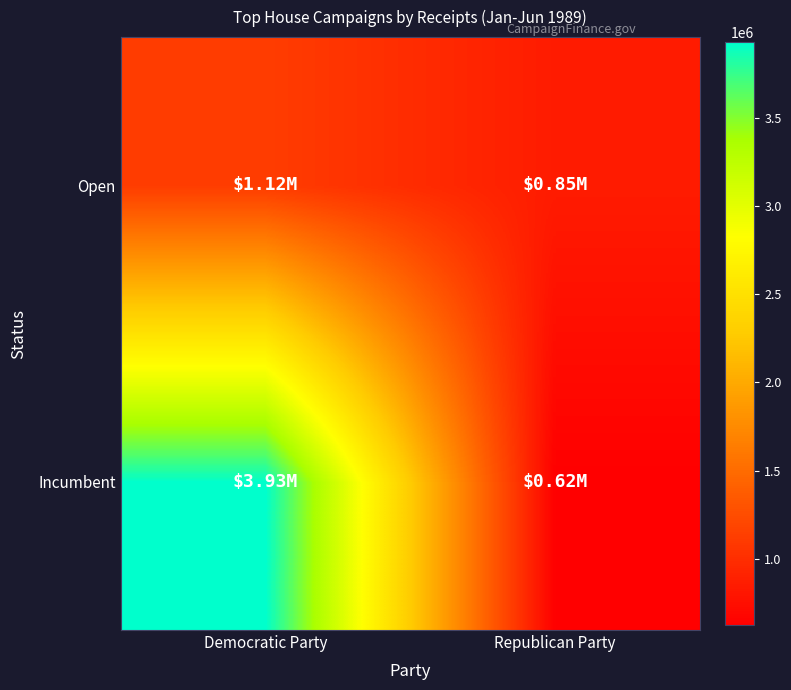

Which has a higher value, Democratic Party or Republican Party?

Democratic Party